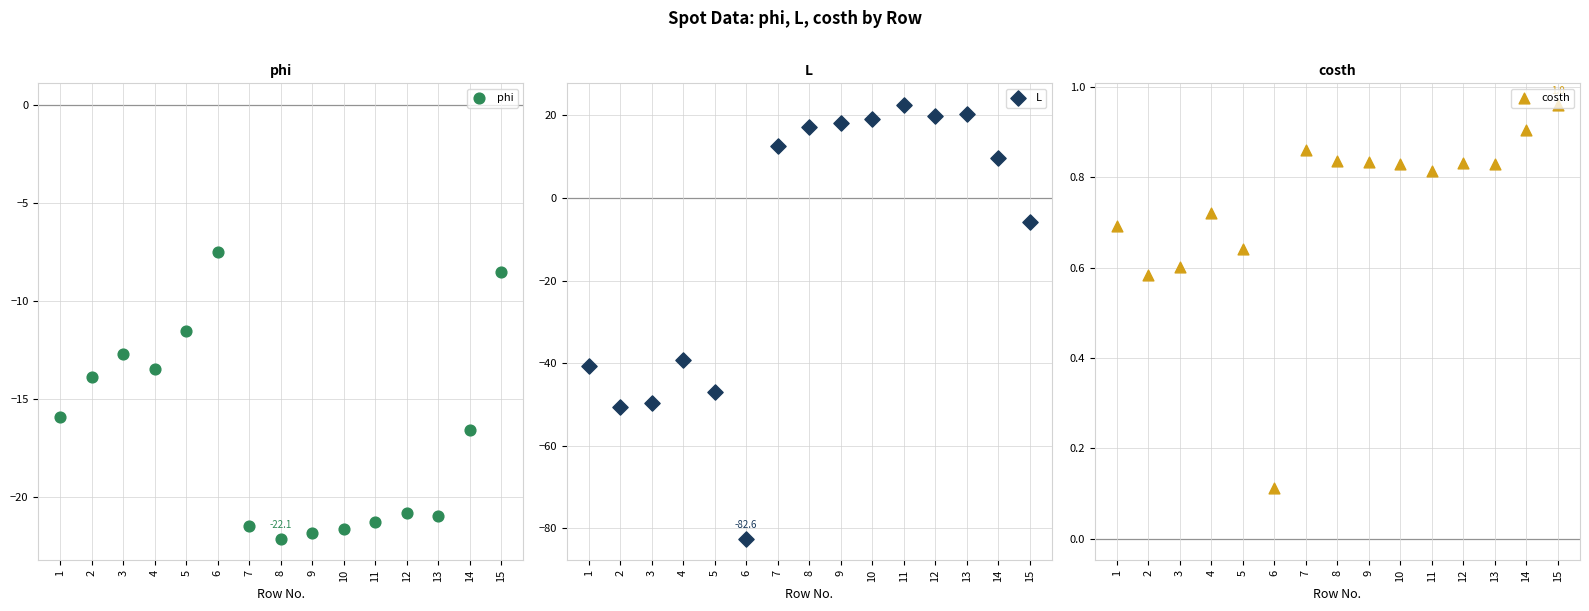

Which series contains the lowest Y value?

L